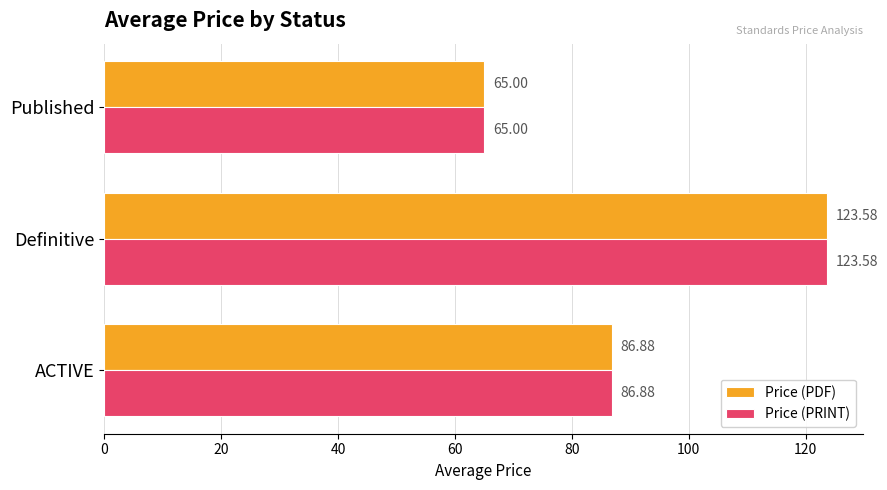

List the labels in order of Price (PRINT) value, largest first.

Definitive, ACTIVE, Published